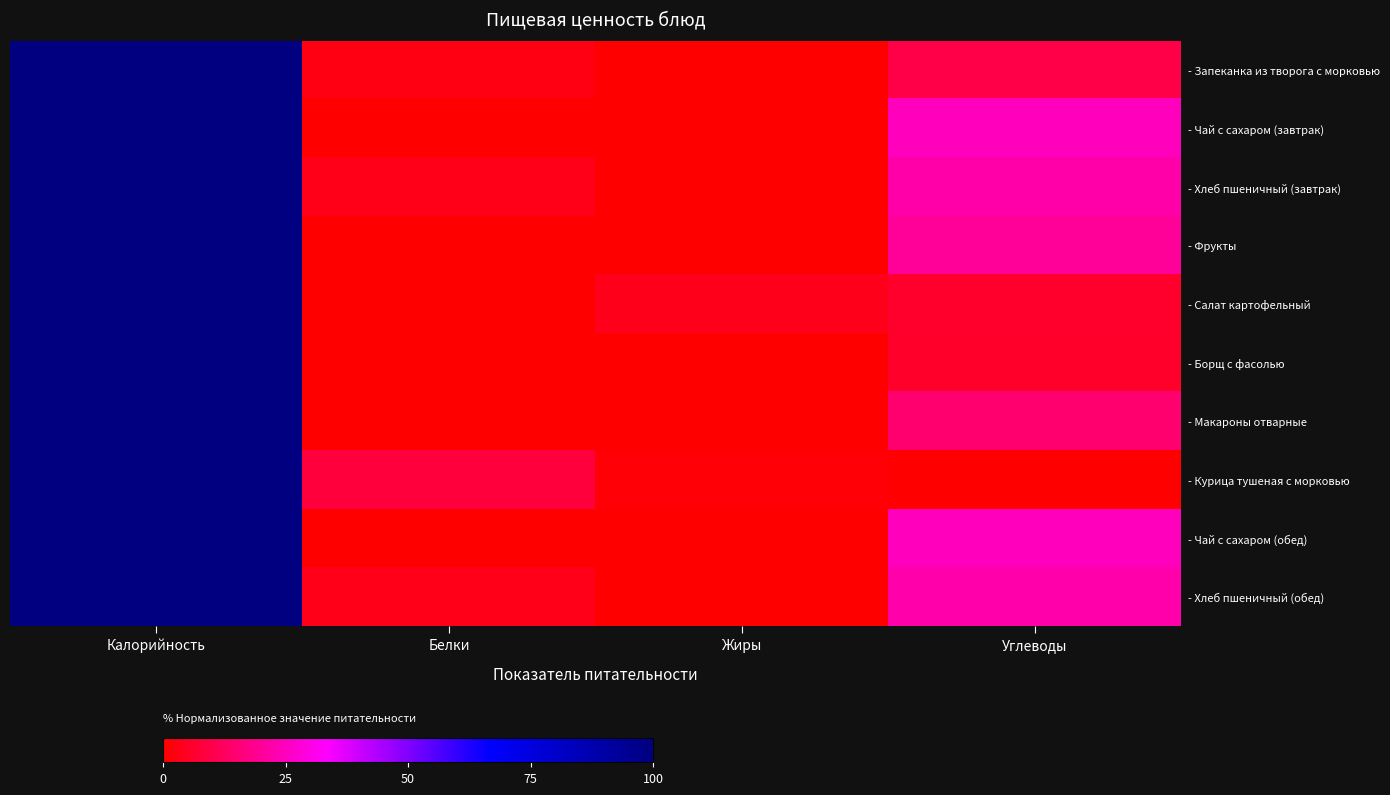

Reading left to right, extract all data points from this chart.

- Запеканка из творога с морковью: Калорийность=100.0	Белки=2.7	Жиры=0.0	Углеводы=9.7
- Чай с сахаром (завтрак): Калорийность=100.0	Белки=0.1	Жиры=0.0	Углеводы=25.0
- Хлеб пшеничный (завтрак): Калорийность=100.0	Белки=3.2	Жиры=0.0	Углеводы=22.0
- Фрукты: Калорийность=100.0	Белки=0.0	Жиры=0.0	Углеводы=20.1
- Салат картофельный: Калорийность=100.0	Белки=0.0	Жиры=3.9	Углеводы=5.9
- Борщ с фасолью: Калорийность=100.0	Белки=0.2	Жиры=0.0	Углеводы=5.7
- Макароны отварные: Калорийность=100.0	Белки=0.3	Жиры=0.0	Углеводы=14.5
- Курица тушеная с морковью: Калорийность=100.0	Белки=8.0	Жиры=1.1	Углеводы=0.0
- Чай с сахаром (обед): Калорийность=100.0	Белки=0.1	Жиры=0.0	Углеводы=25.0
- Хлеб пшеничный (обед): Калорийность=100.0	Белки=3.2	Жиры=0.0	Углеводы=22.4